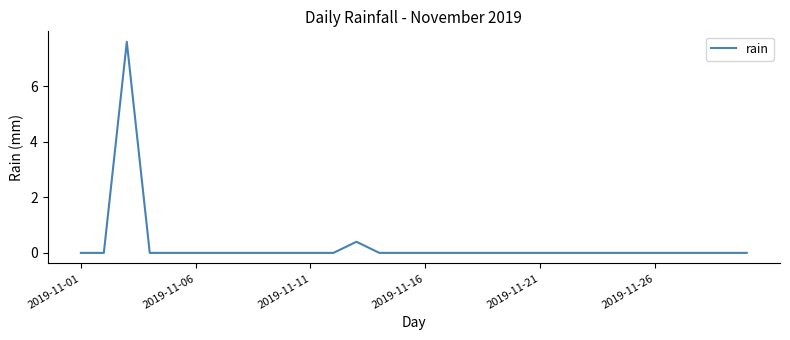

What is the greatest value displayed?

7.6